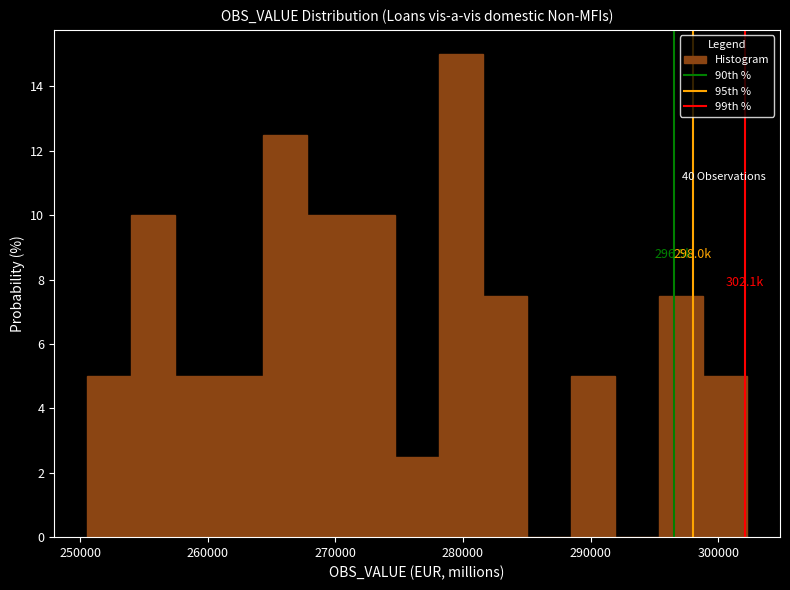

Read against the x-axis, roughly where is the centre of the tallest bar?

280000